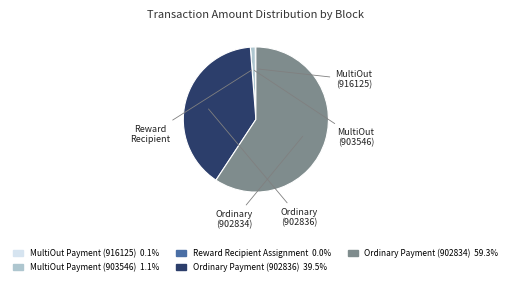

Is MultiOut Payment (903546) 1.1% the majority of the pie?

No